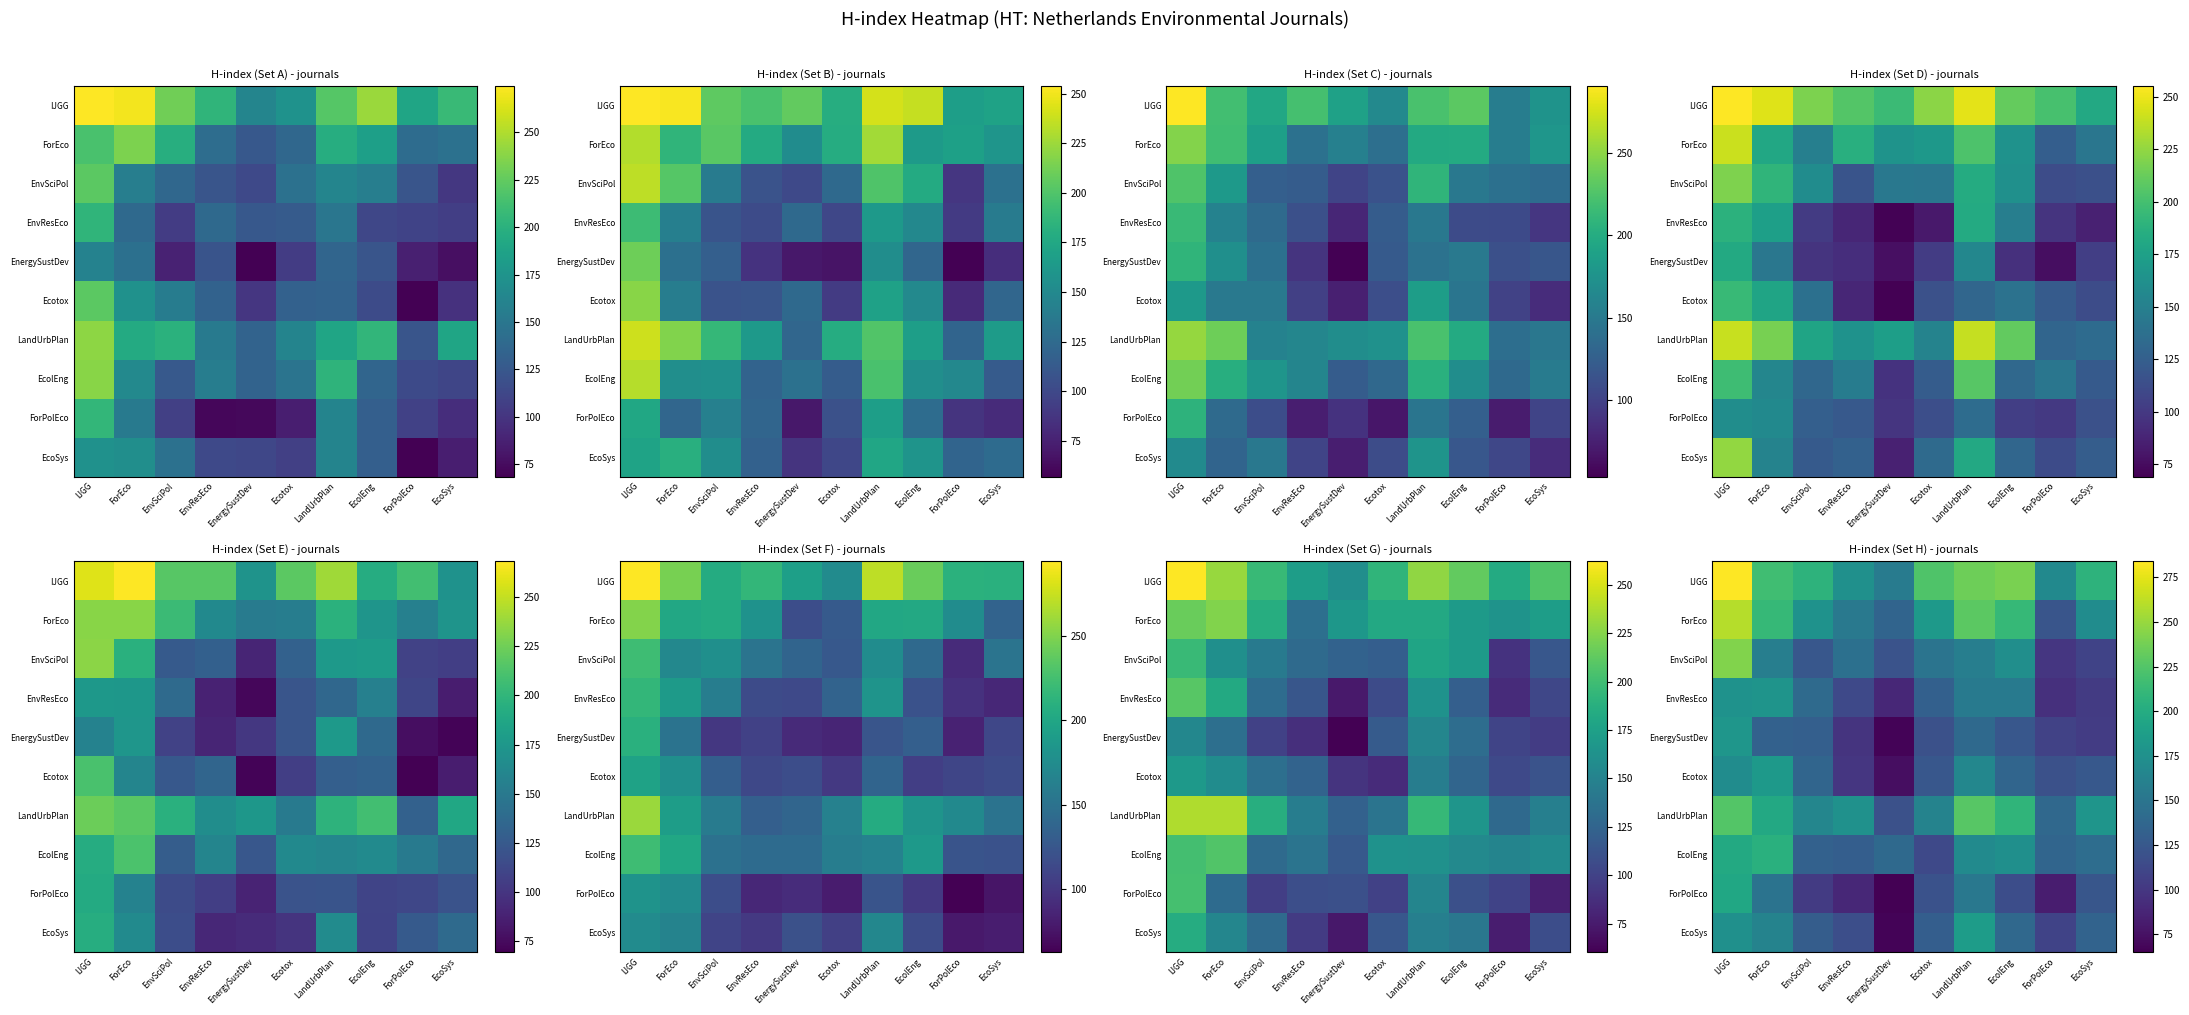

The value of ForPolEco at ForEco is 81.8. True or false?

False